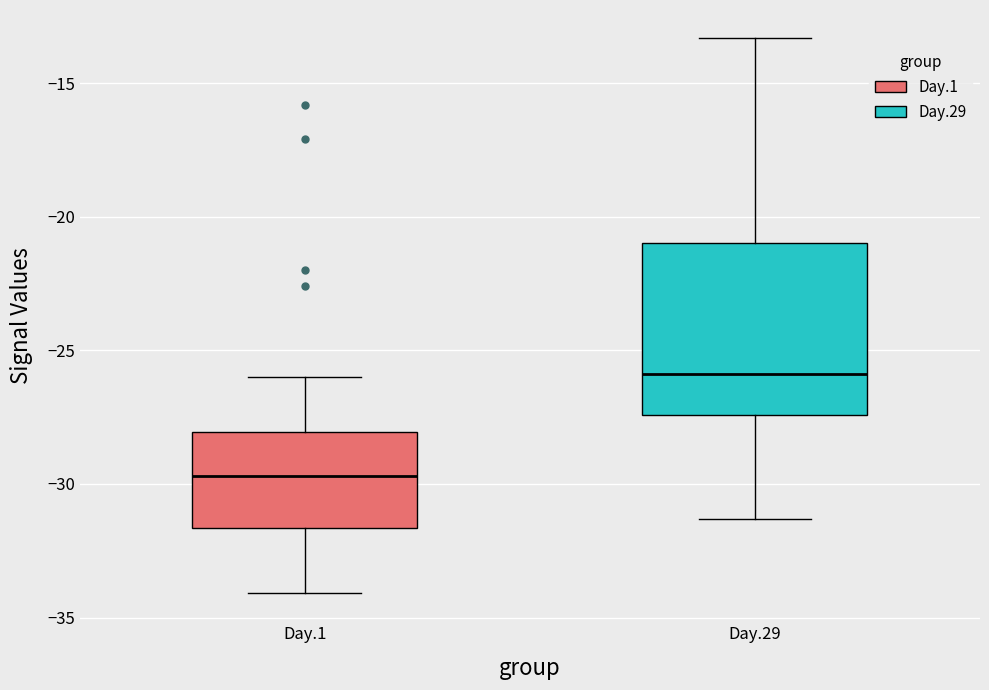

Which box's median line is the highest?

Day.29